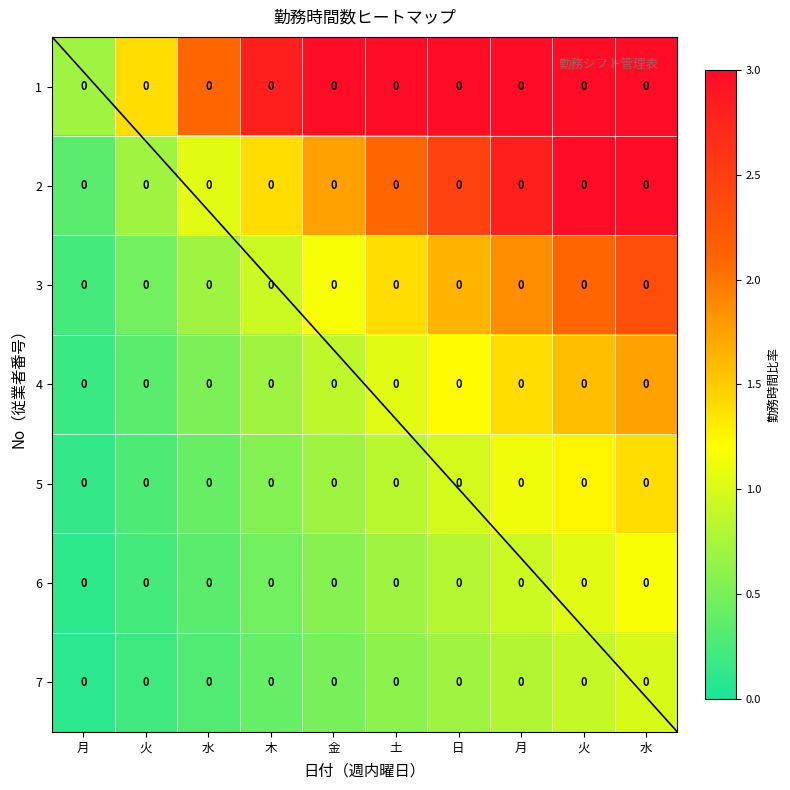

Rank the series by their maximum value, from highest to lowest.

1, 2, 3, 4, 5, 6, 7